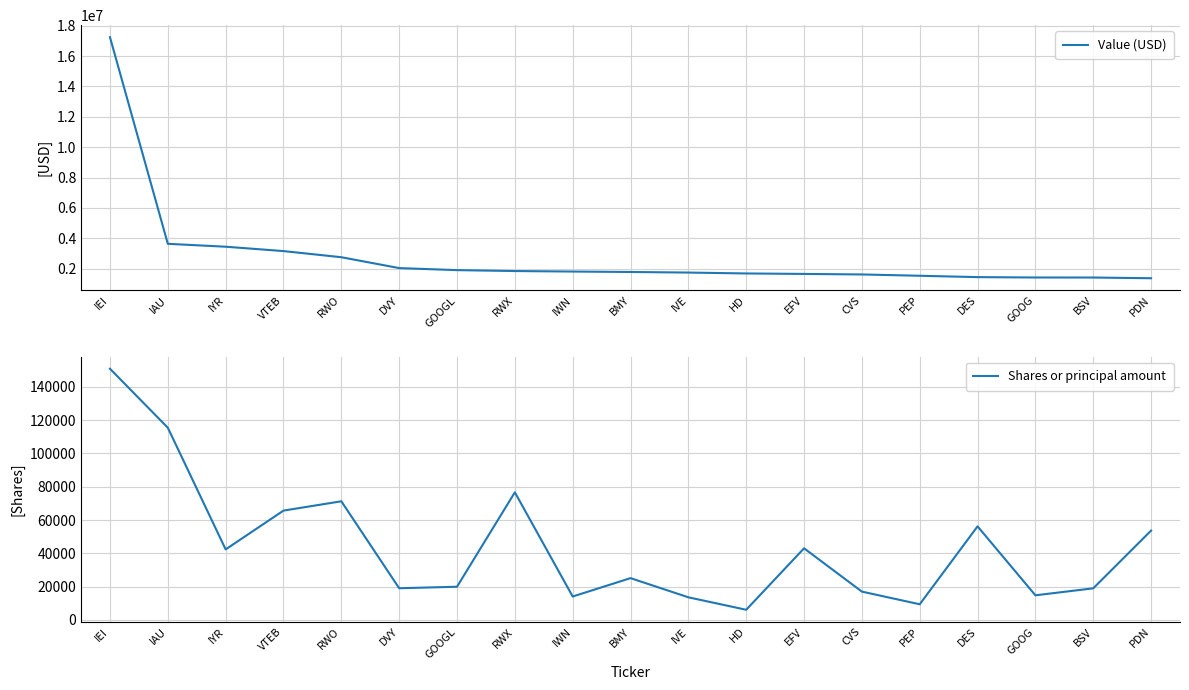

Reading right to left, transcribe all the data shown in this chart.

Value (USD): PDN=1374000	BSV=1421000	GOOG=1423000	DES=1447000	PEP=1537000	CVS=1623000	EFV=1658000	HD=1689000	IVE=1748000	BMY=1786000	IWN=1815000	RWX=1848000	GOOGL=1908000	DVY=2042000	RWO=2757000	VTEB=3161000	IYR=3449000	IAU=3640000	IEI=17238000
Shares or principal amount: PDN=53666	BSV=18996	GOOG=14800	DES=56206	PEP=9417	CVS=17022	EFV=43025	HD=6120	IVE=13600	BMY=25119	IWN=14075	RWX=76637	GOOGL=19950	DVY=19044	RWO=71255	VTEB=65664	IYR=42366	IAU=115440	IEI=150840